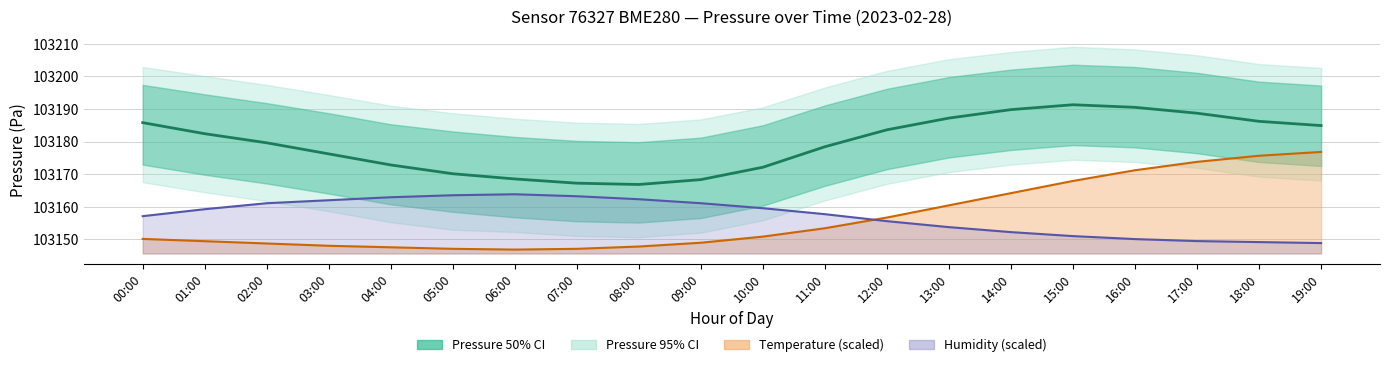

Does the chart display data point markers on the line(s)?

No